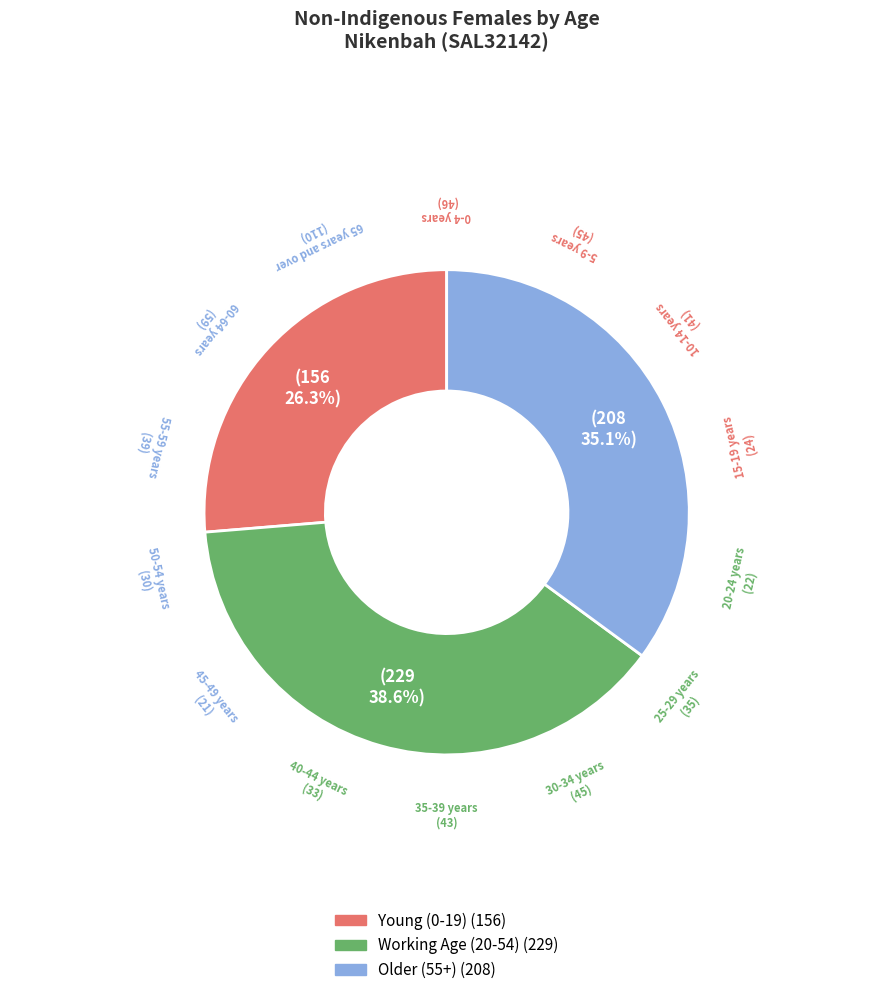

Does any single category account for the majority?

No